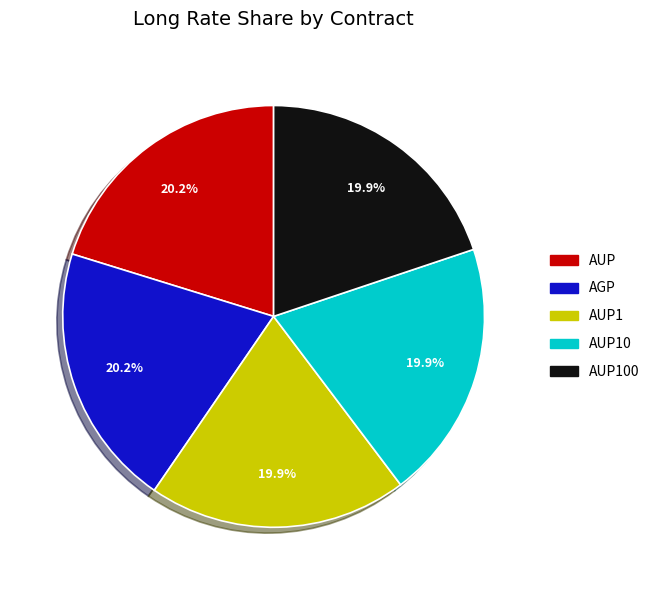

To the nearest percent, what portion does AUP1 represent?

20%